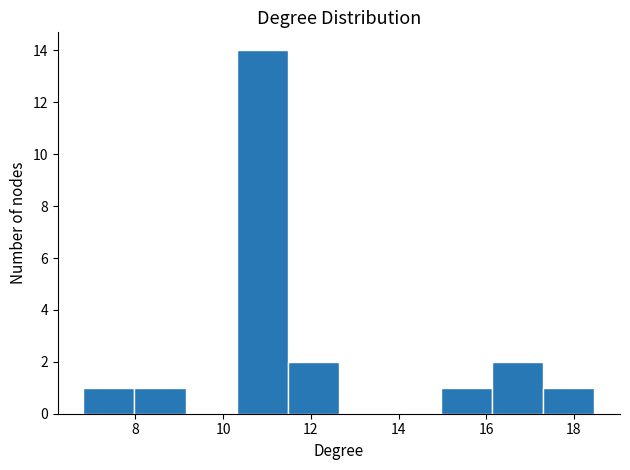

What is the height of the bar covering 17.4 to 18.4 on the x-axis? Neither the bar edges nor the heights are printed on the chart, so give them approximately, as read against the axes.

1